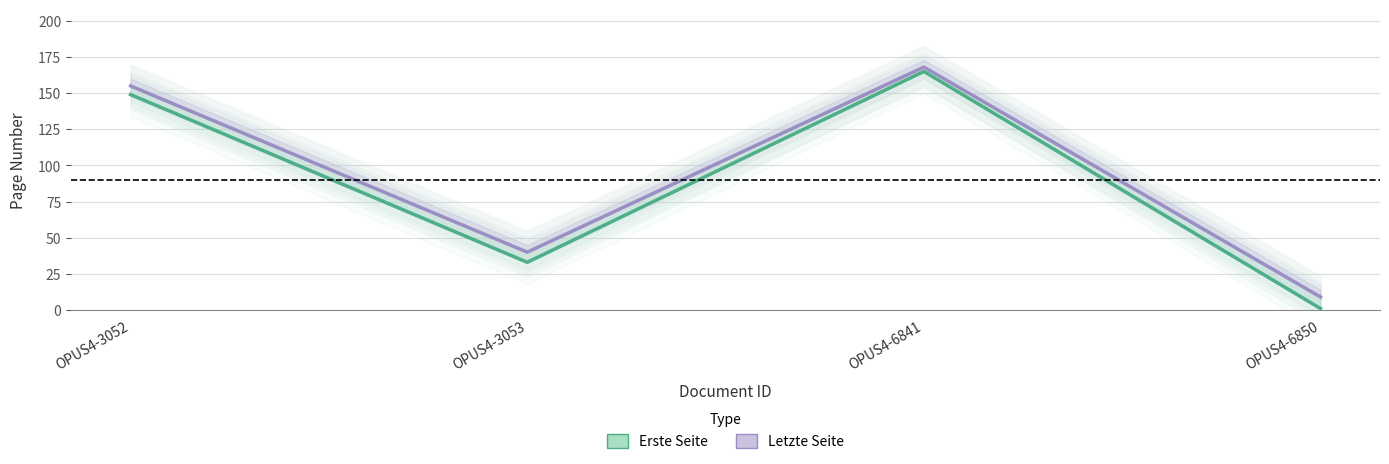

List the series in order of their peak value, lowest first.

Erste Seite, Letzte Seite